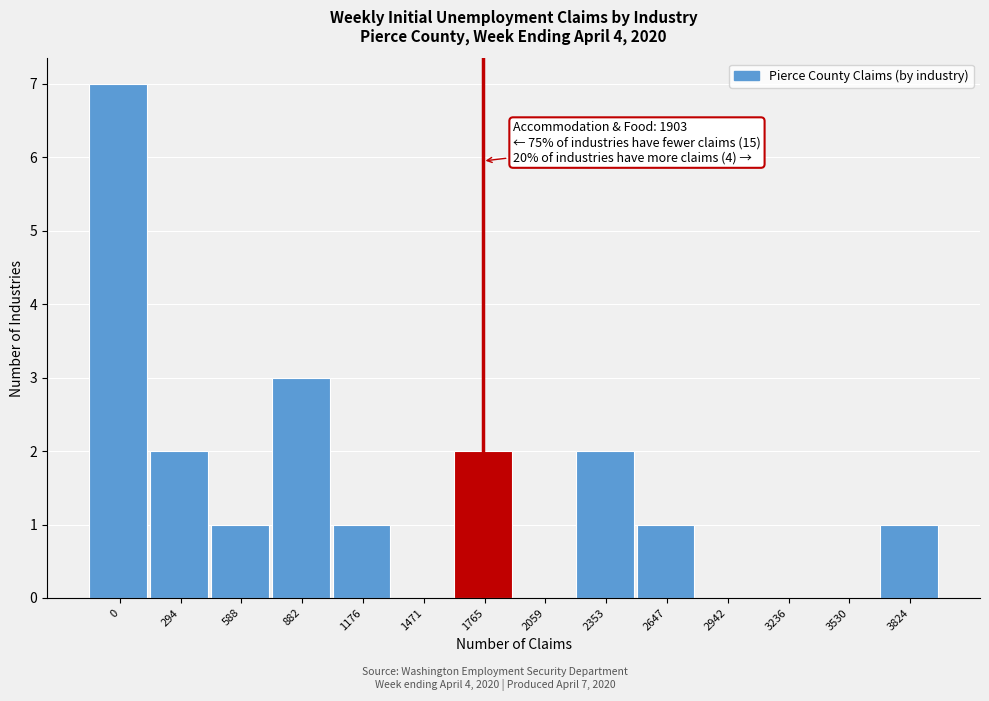

Reading left to right, list all the values displayed in this chart.

0=7	294=2	588=1	882=3	1176=1	1471=0	1765=2	2059=0	2353=2	2647=1	2942=0	3236=0	3530=0	3824=1